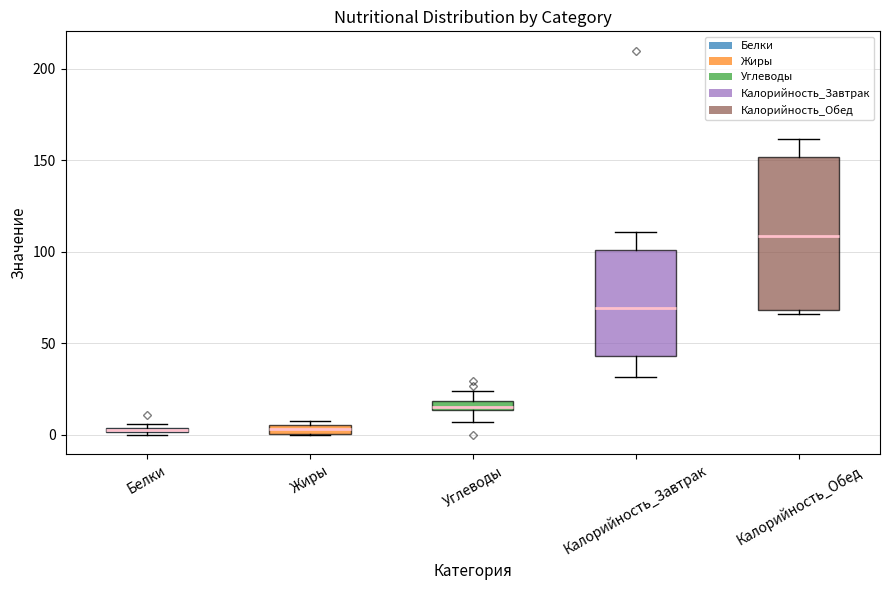

Which box's median line is the highest?

Калорийность_Обед